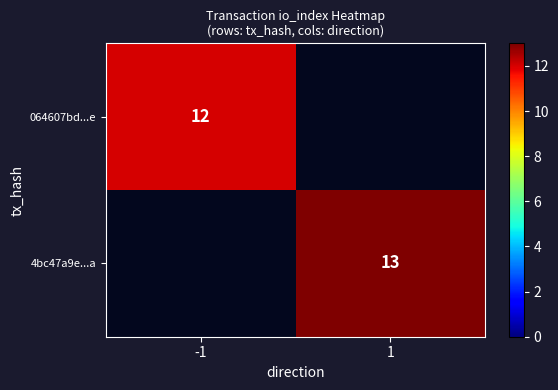

Which category has the lowest value across all series?

-1